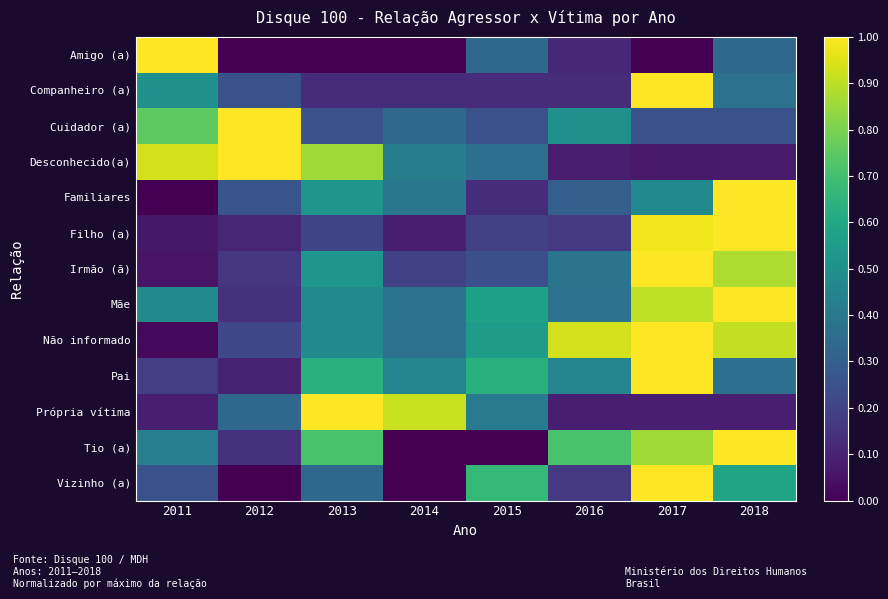

At how many categories does at least one series exceed 0?

8